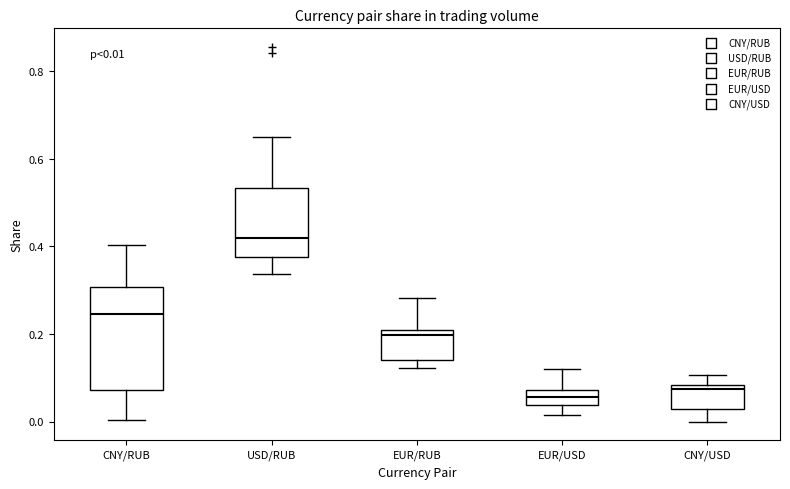

Comparing the boxes themselves (not the whiskers), which one is the tallest?

CNY/RUB